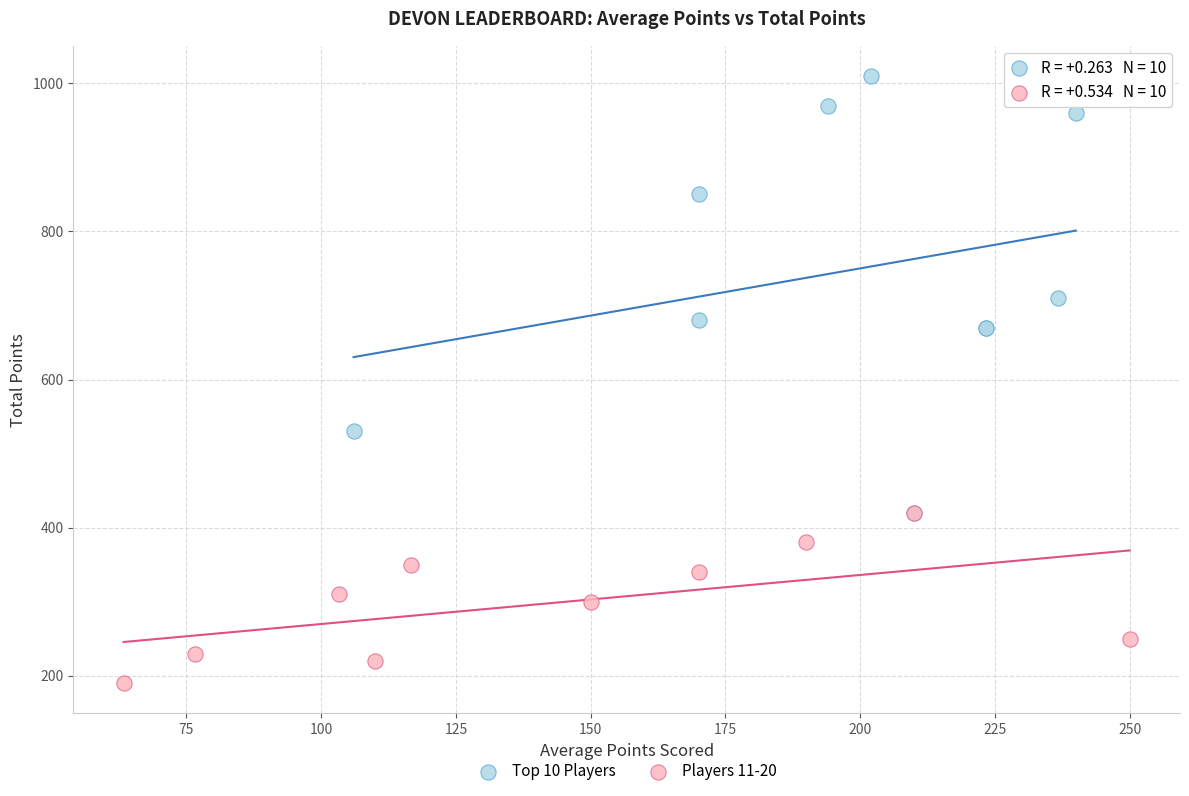

Which series reaches the maximum Y coordinate?

Top 10 Players